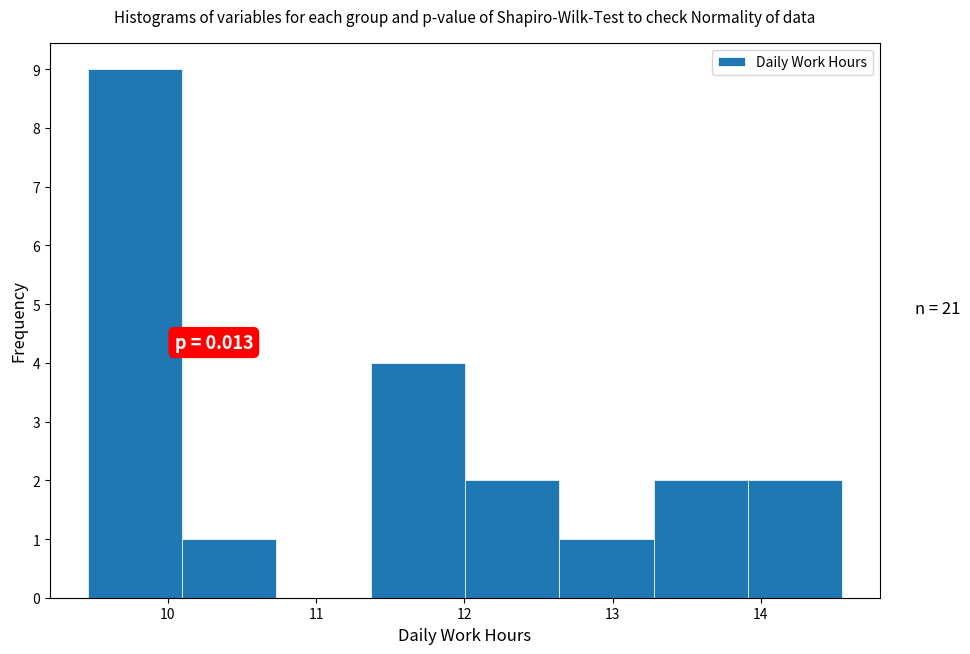

Over which range of the x-axis is the bar tallest?

9.5 to 10.1